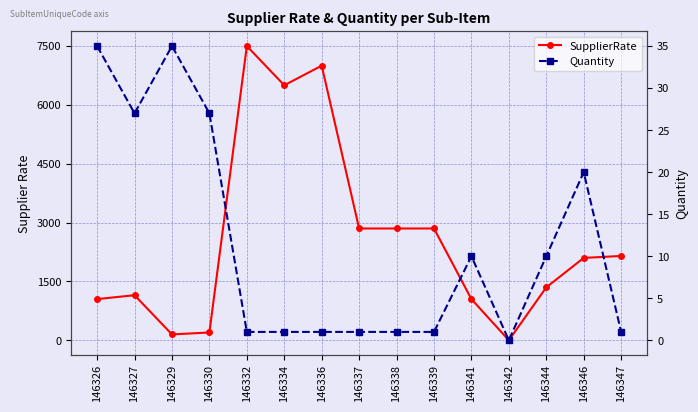

The Quantity series shows 2 at 146347. True or false?

False